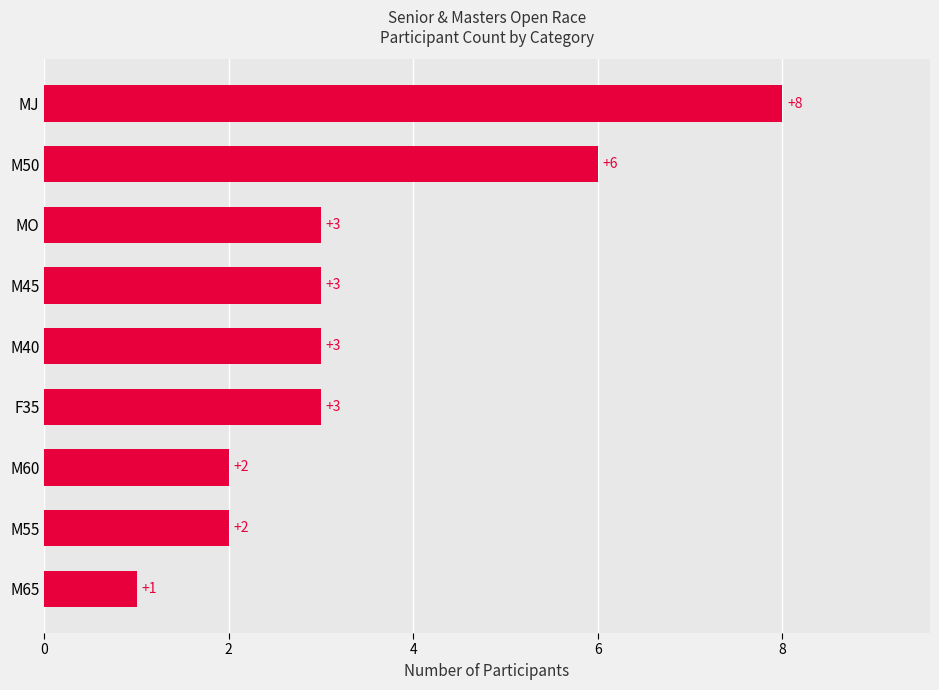

What is the smallest value displayed?

1